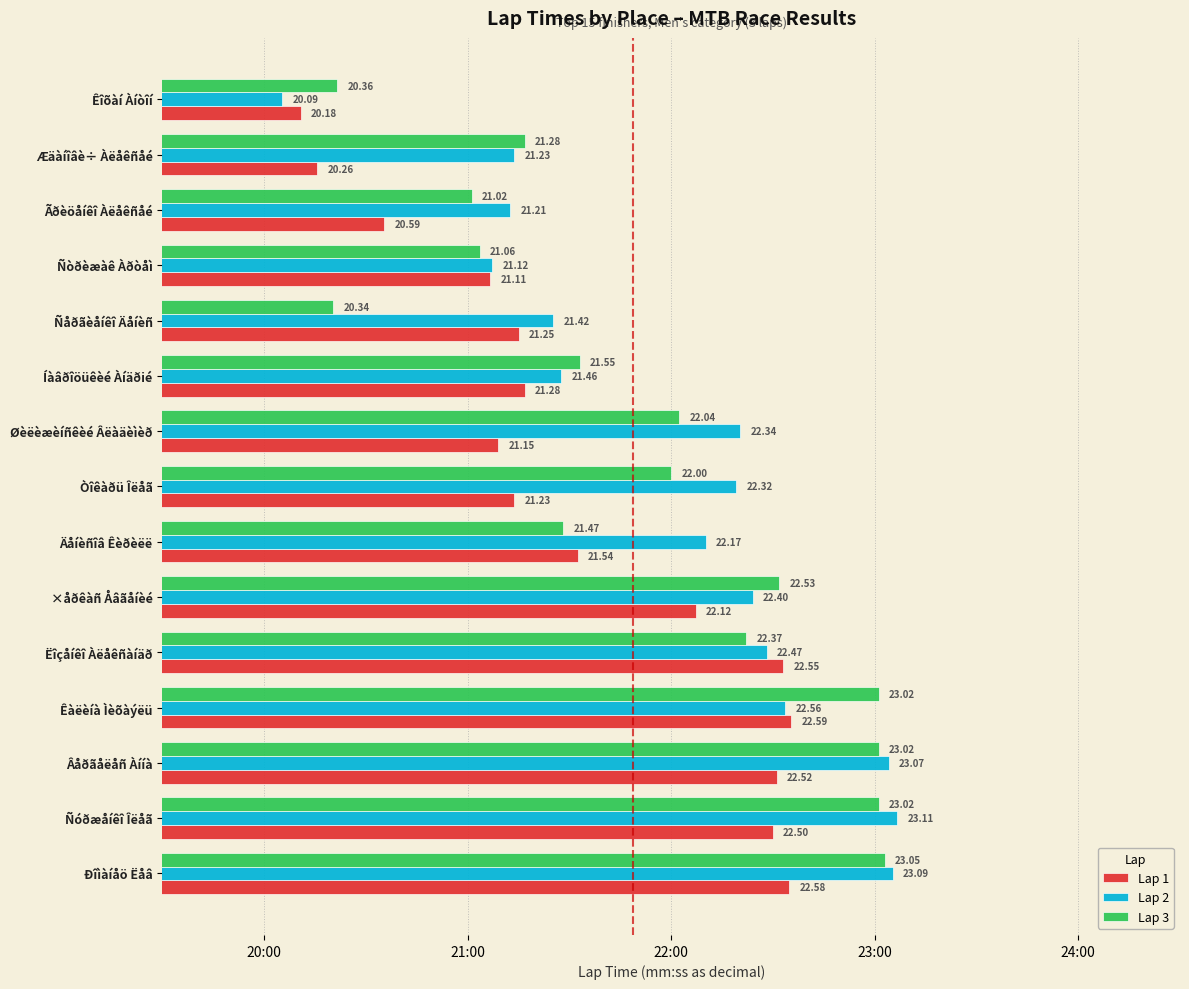

What are all the series names shown in the legend?

Lap 1, Lap 2, Lap 3